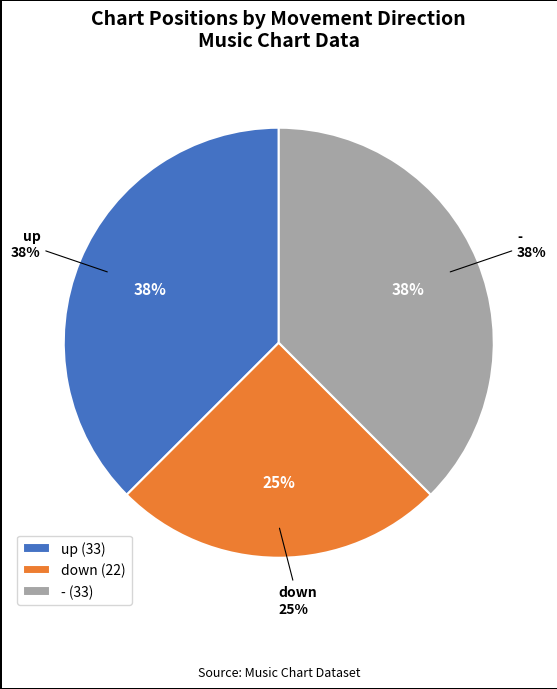

To the nearest percent, what is the difference between the largest and smallest slice percentages?

12%